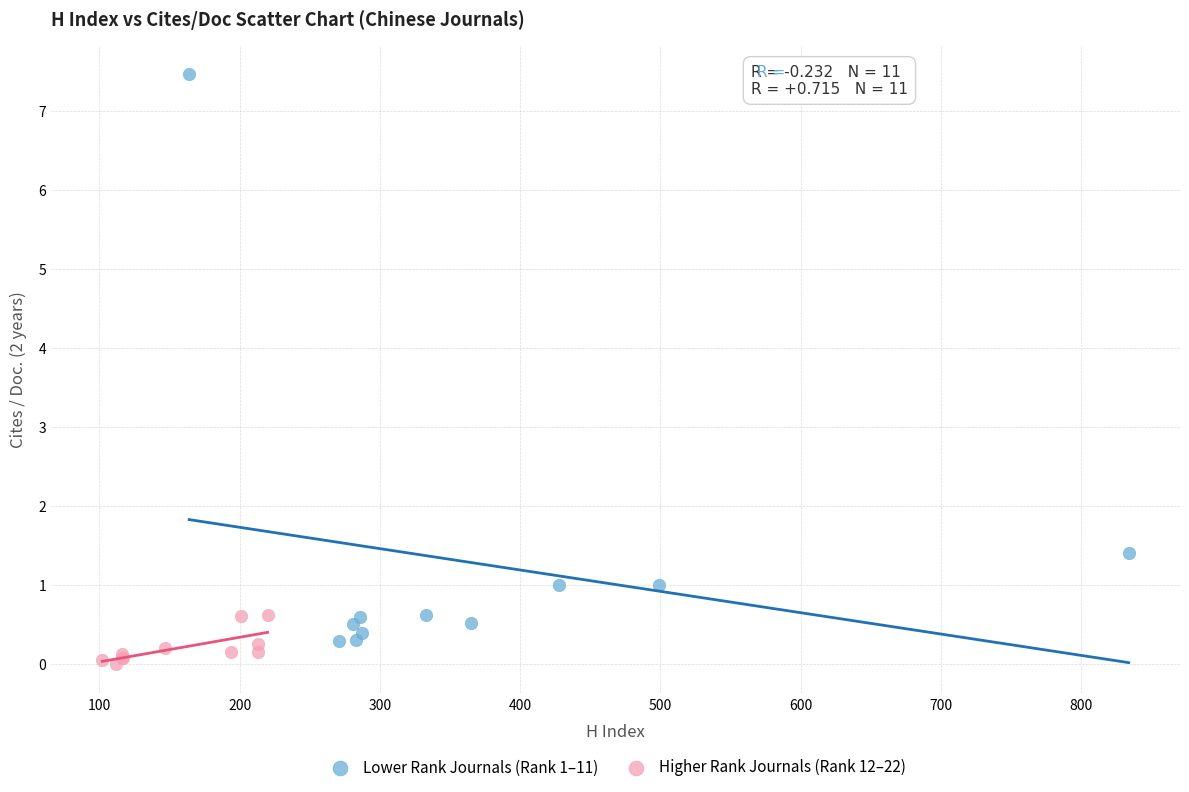

Which series contains the highest Y value?

Lower Rank Journals (Rank 1–11)